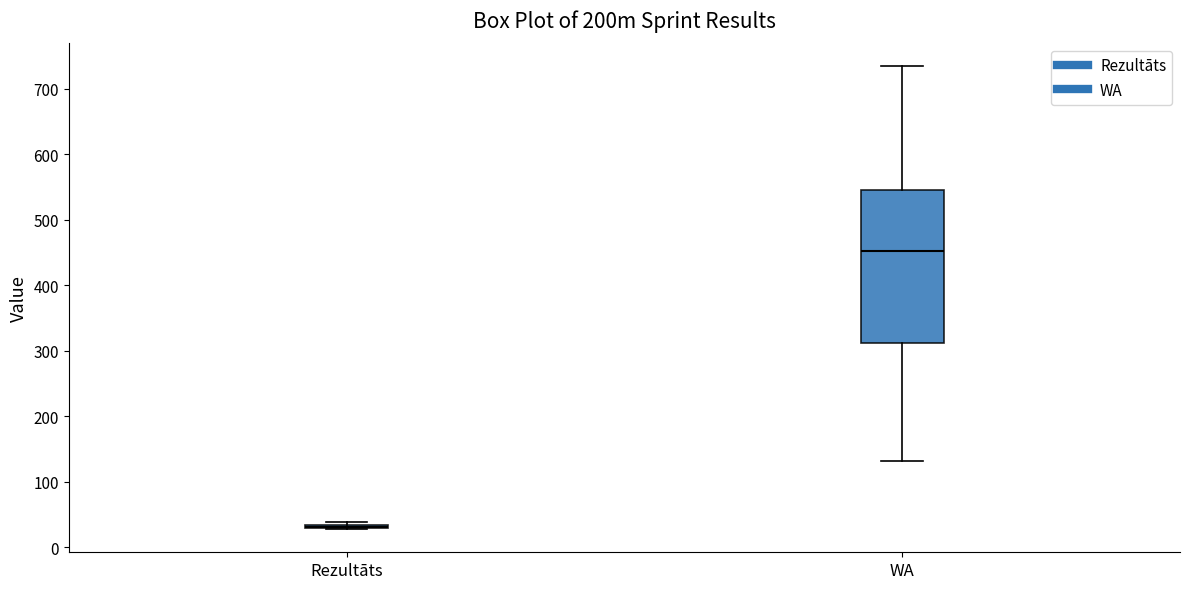

Where is the lower edge of the box for WA on the y-axis? The values are not printed on the chart, so give them approximately, as read against the axis.

310